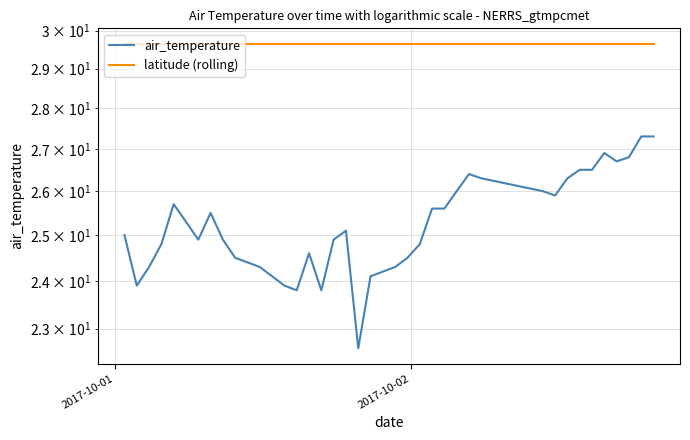

True or false: air_temperature has a value of 18.7 at 39.

False